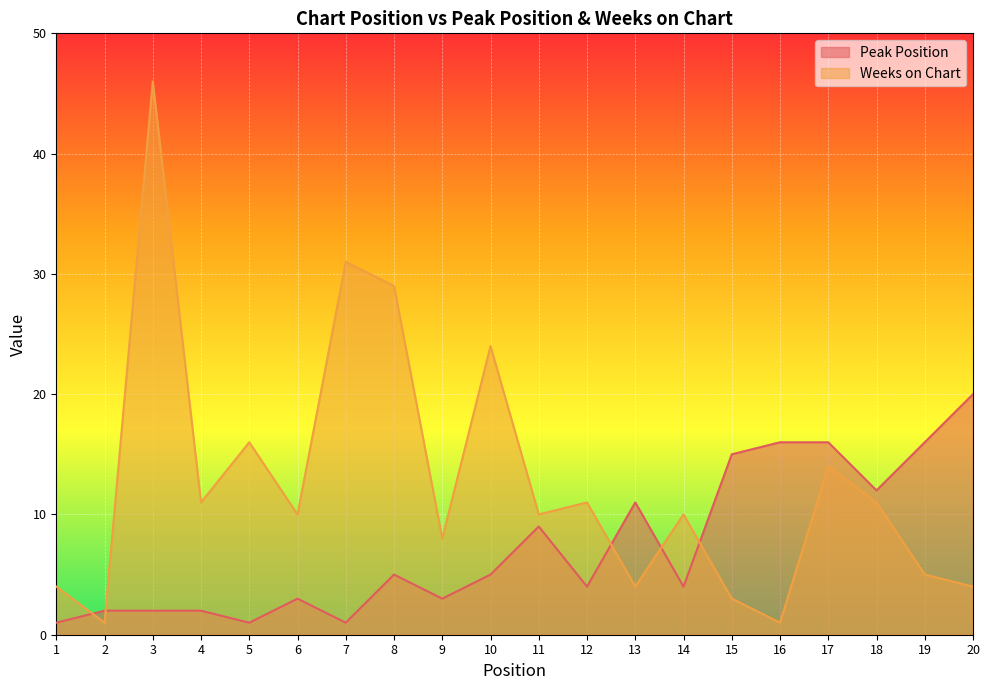

True or false: Peak Position and Weeks on Chart cross at least once.

True